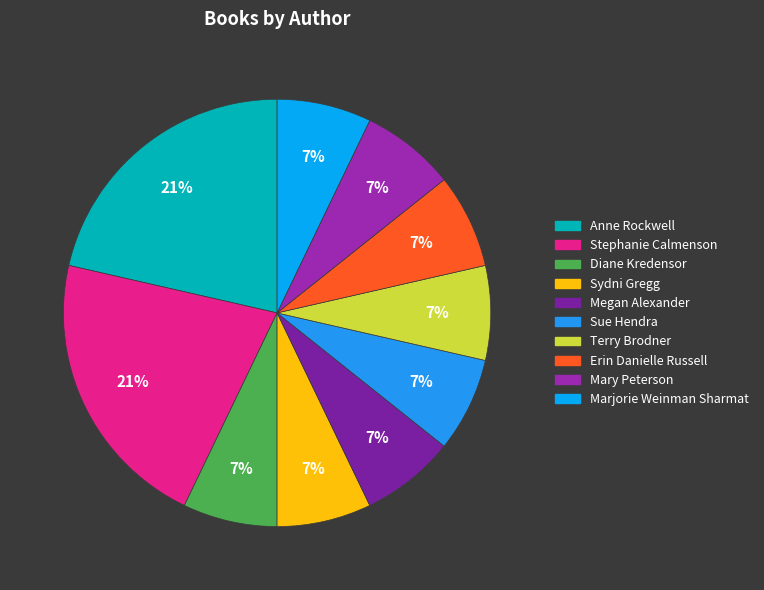

How many segments does this pie chart have?

10